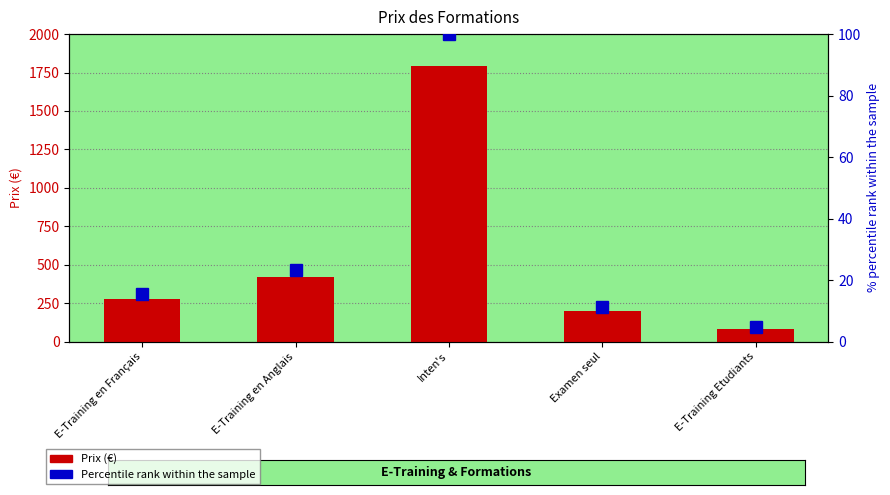

What are all the series names shown in the legend?

Prix, Percentile rank